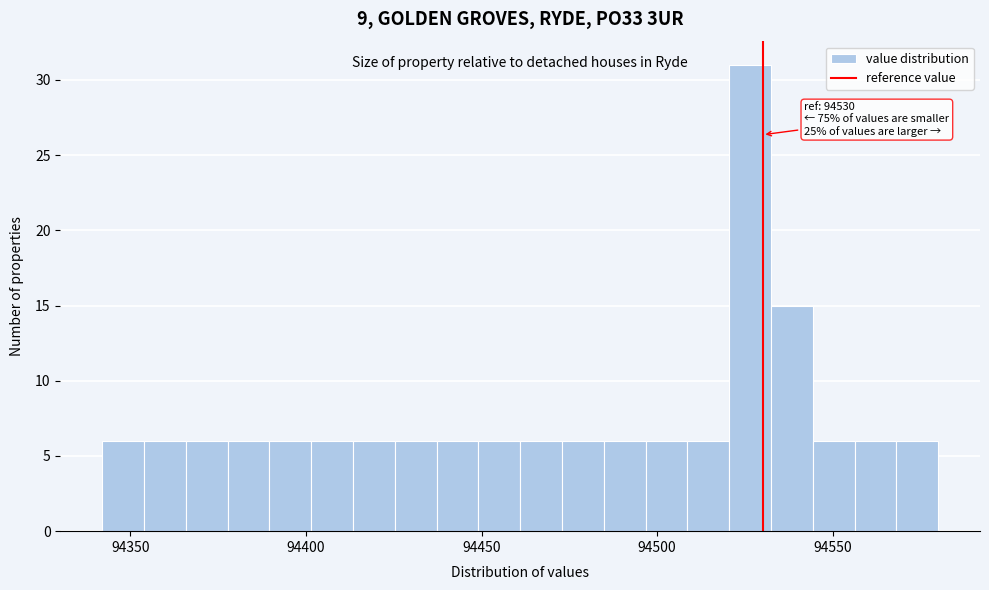

Around what value on the x-axis is the tallest bar? Give the approximate position of its centre, as read against the axis.

94525